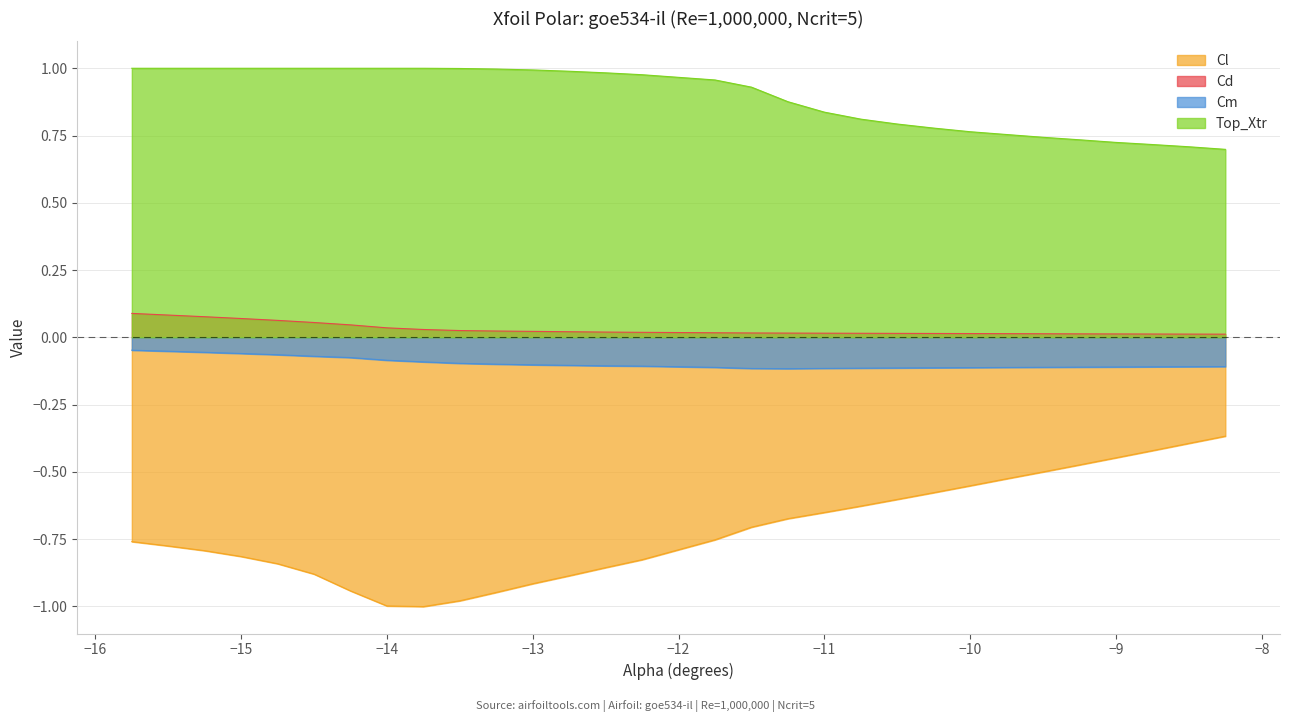

What is the label of the 5th point from the left?

-14.75